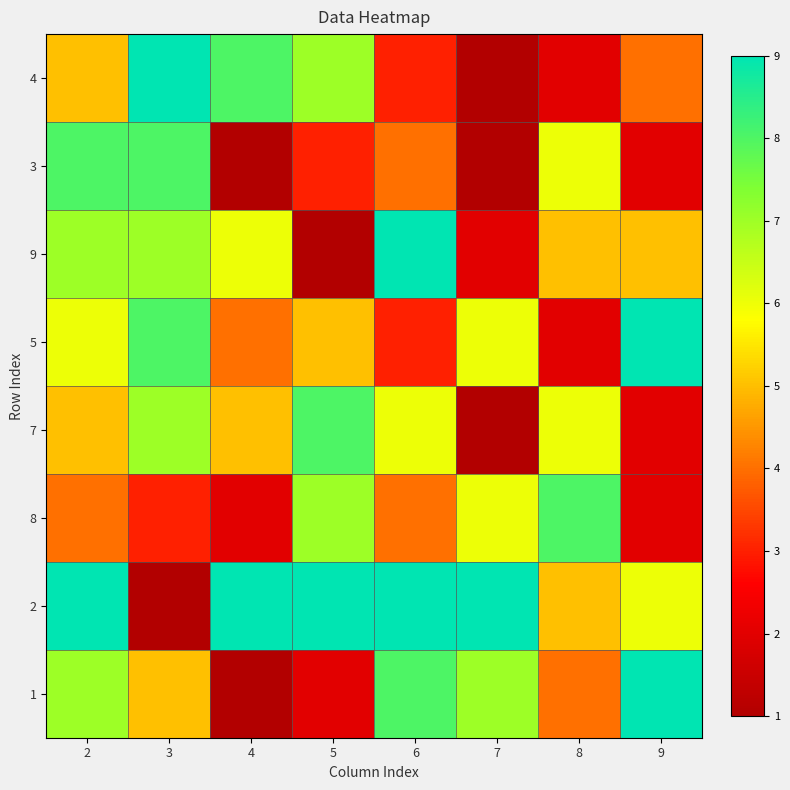

How many distinct data groups are displayed?

8